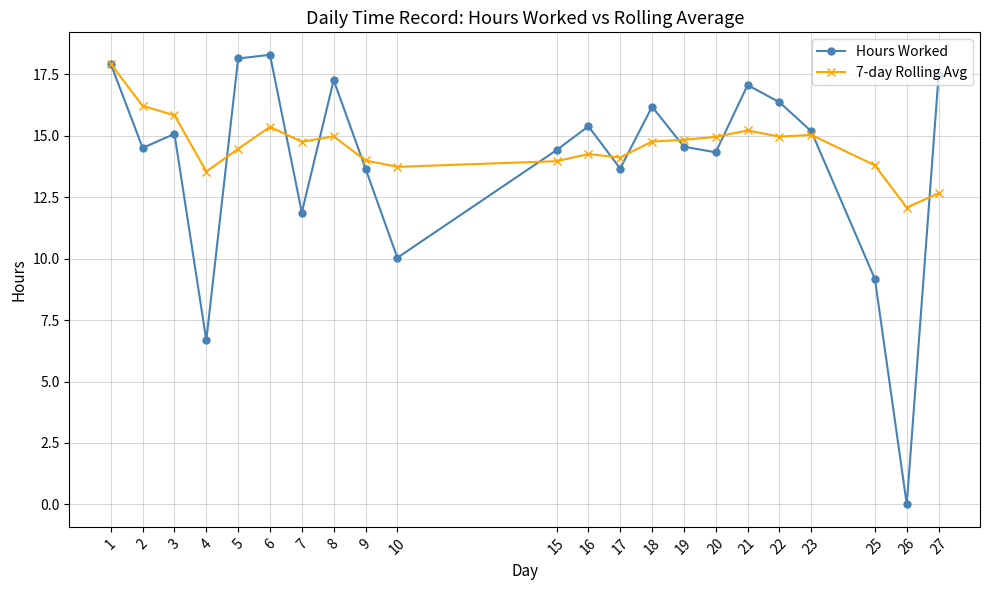

Is the value of 7-day Rolling Avg at 18 greater than the value of Hours Worked at 21?

No